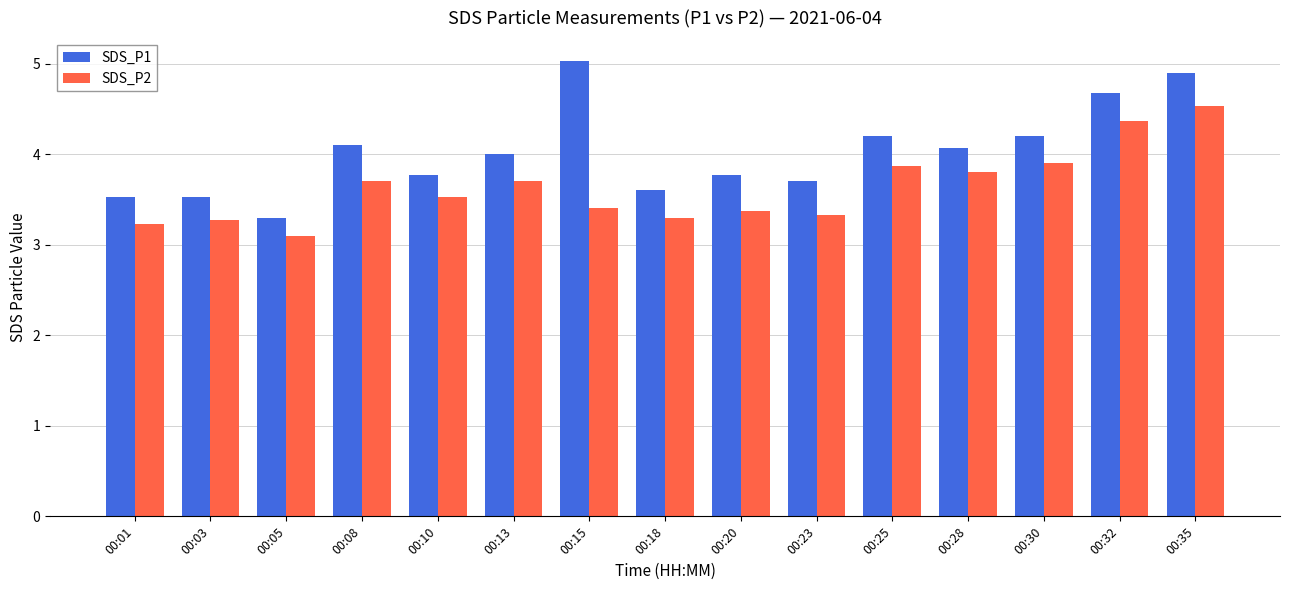

How many bars are there in total?

30